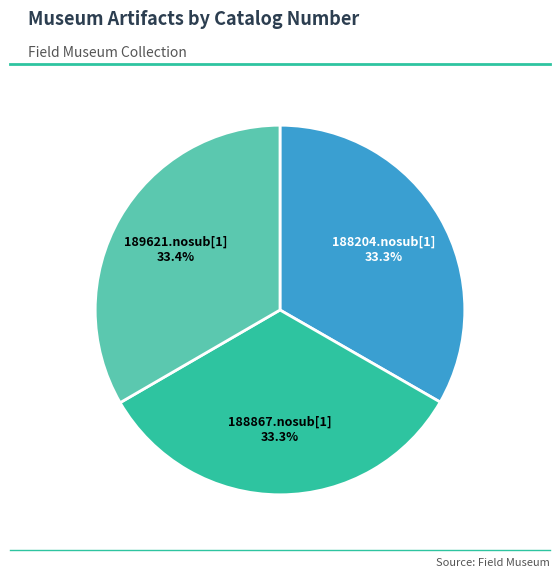

What percentage is the 189621.nosub[1] slice, to the nearest percent?

33%